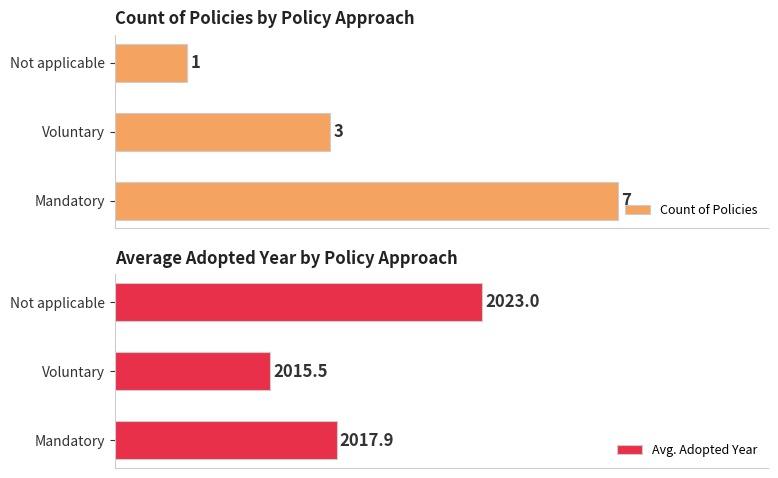

List the labels in order of Avg. Adopted Year value, largest first.

Not applicable, Mandatory, Voluntary